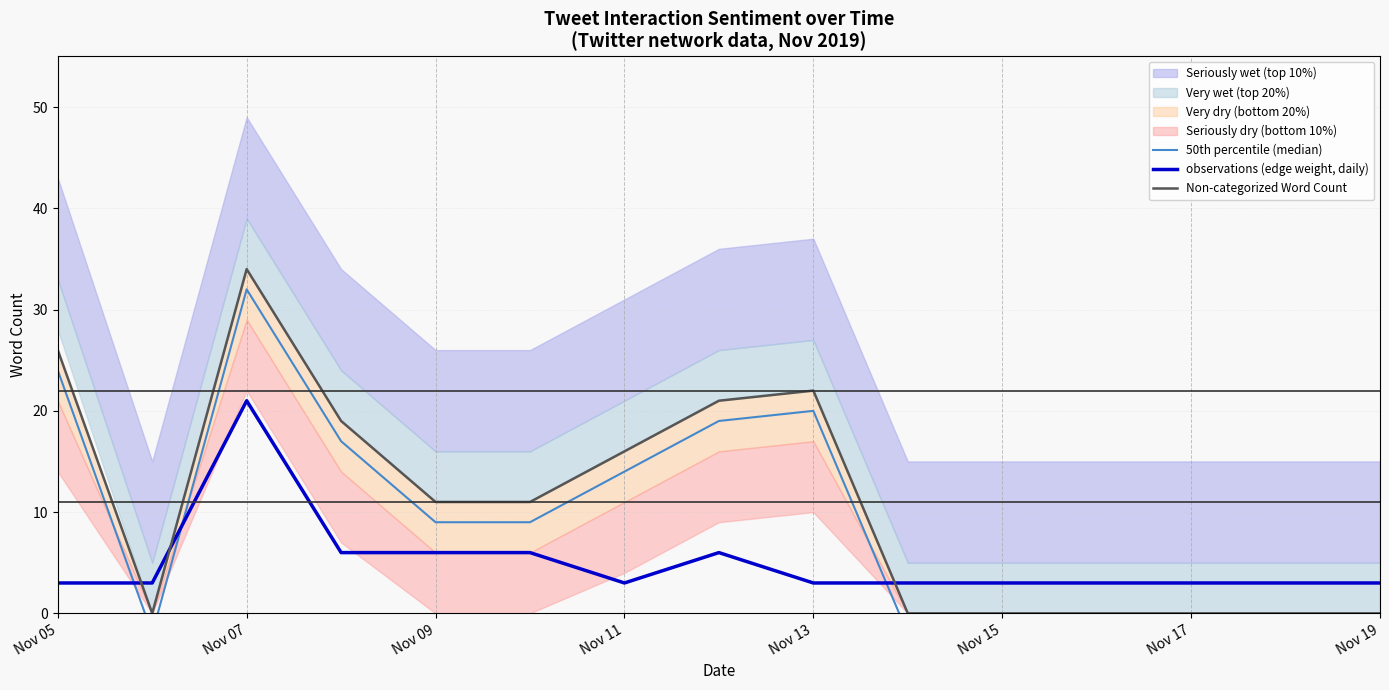

What is the minimum value for observations (edge weight, daily)?

3